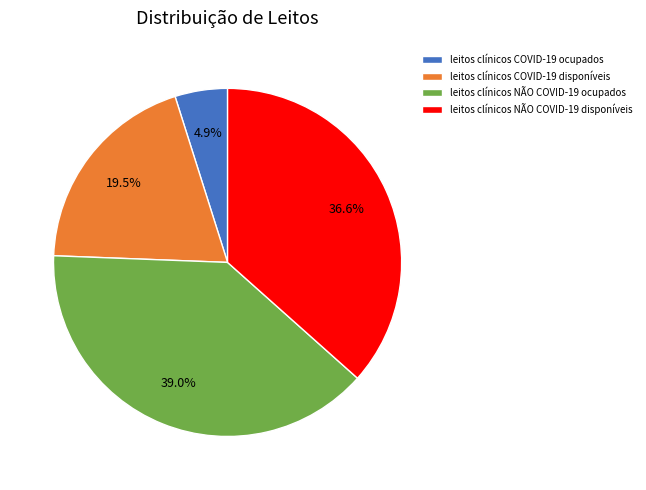

The leitos clínicos COVID-19 ocupados slice represents 20% of the pie. True or false?

False